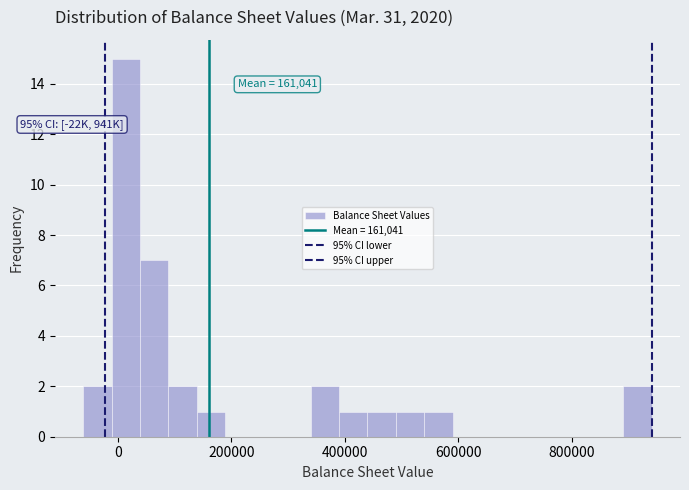

Around what value on the x-axis is the tallest bar? Give the approximate position of its centre, as read against the axis.

20000